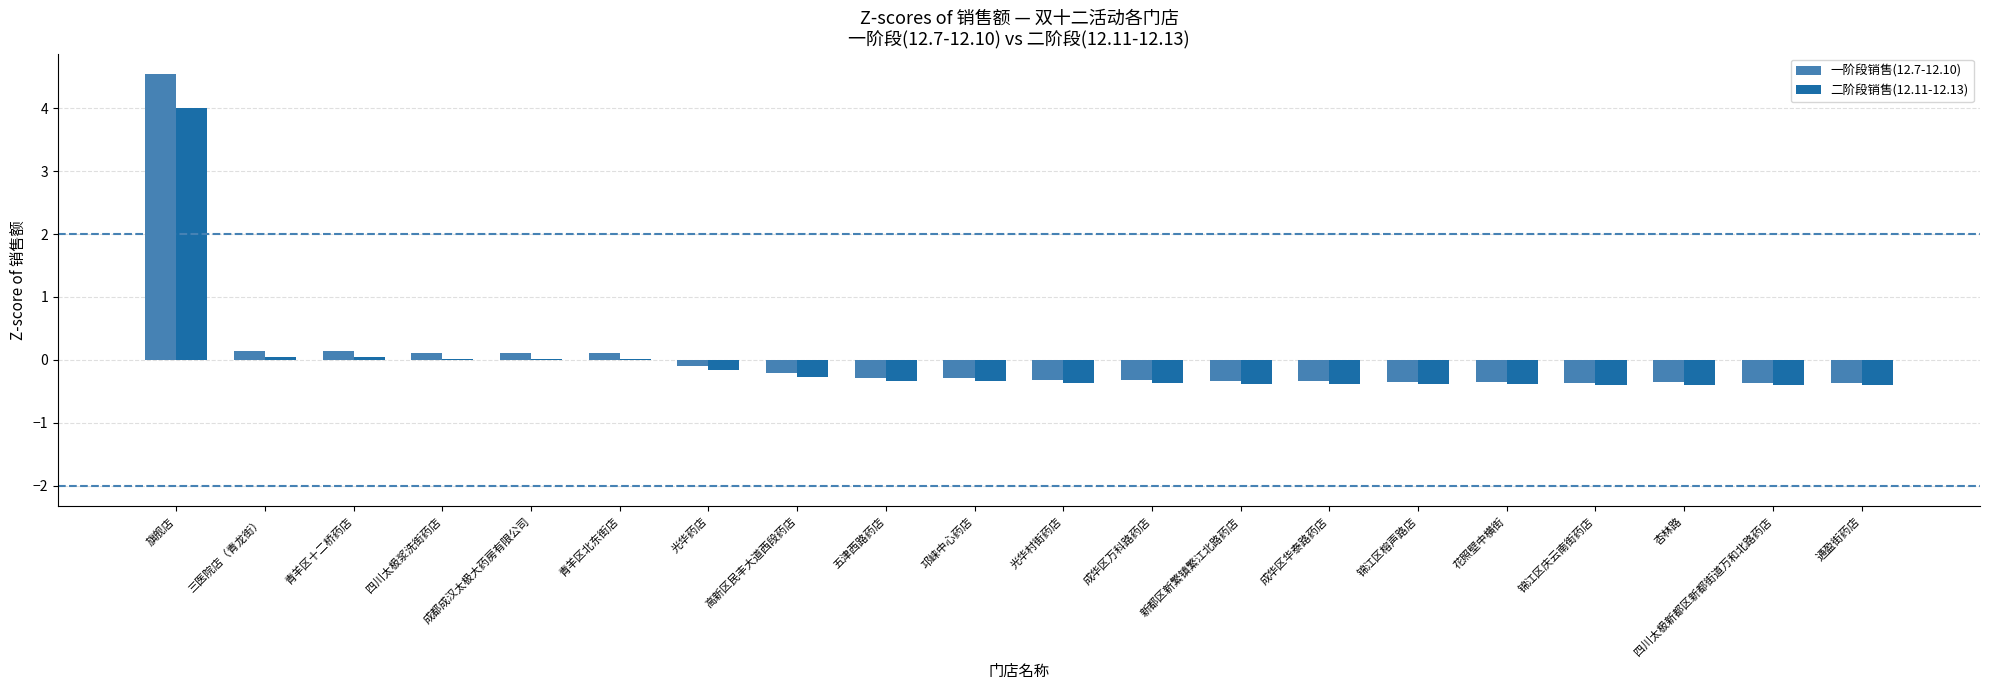

Which label corresponds to the largest value in the chart?

旗舰店